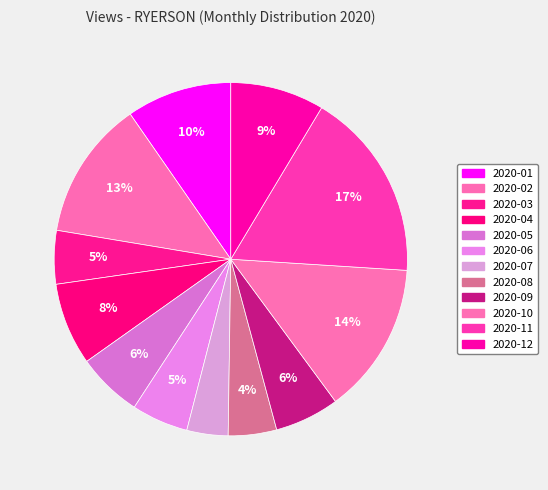

How many segments does this pie chart have?

12